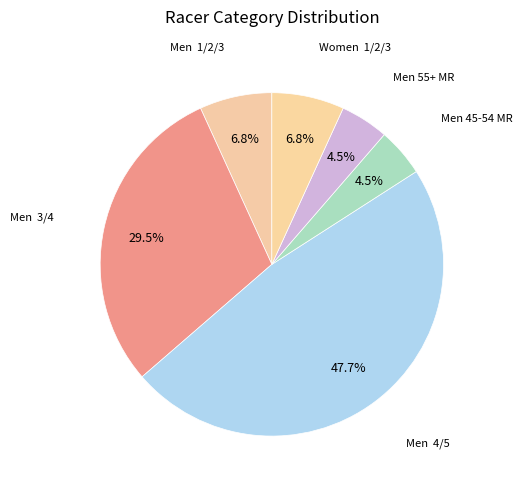

Does any single category account for the majority?

No